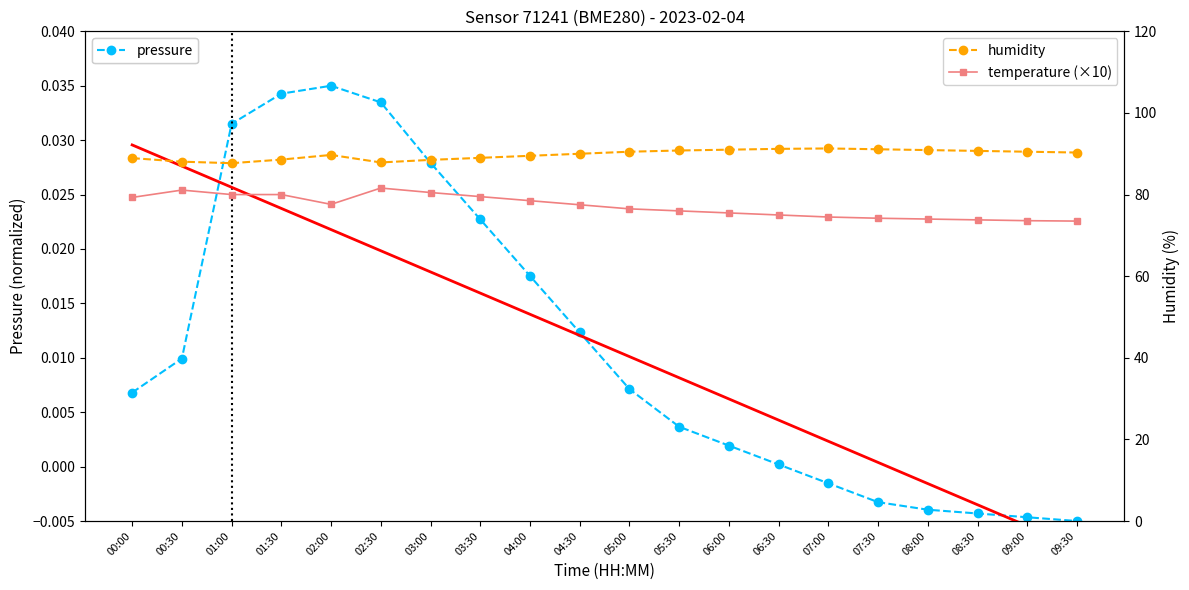

What is the label of the 11th point from the left?

05:00